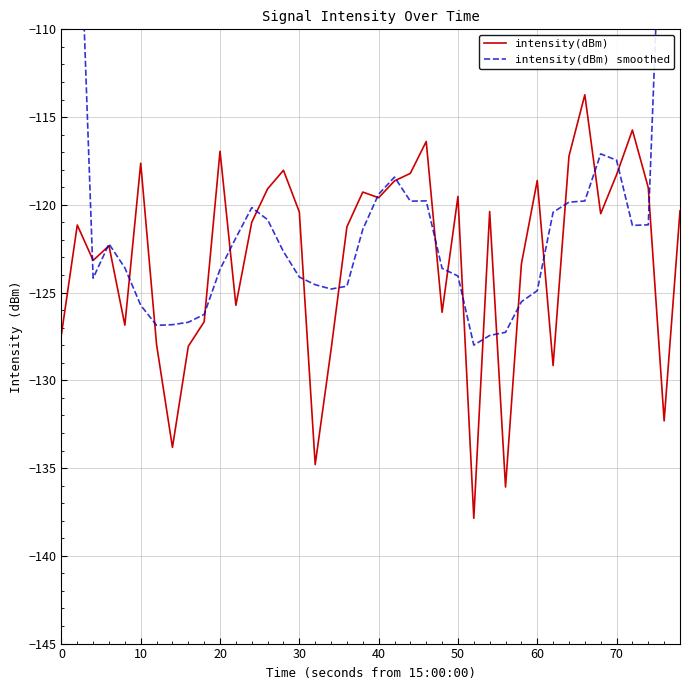

What are all the series names shown in the legend?

intensity(dBm), intensity(dBm) smoothed